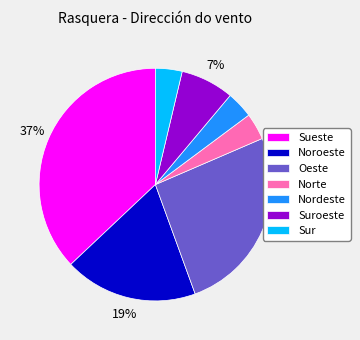

Which has a higher value, Suroeste or Noroeste?

Noroeste